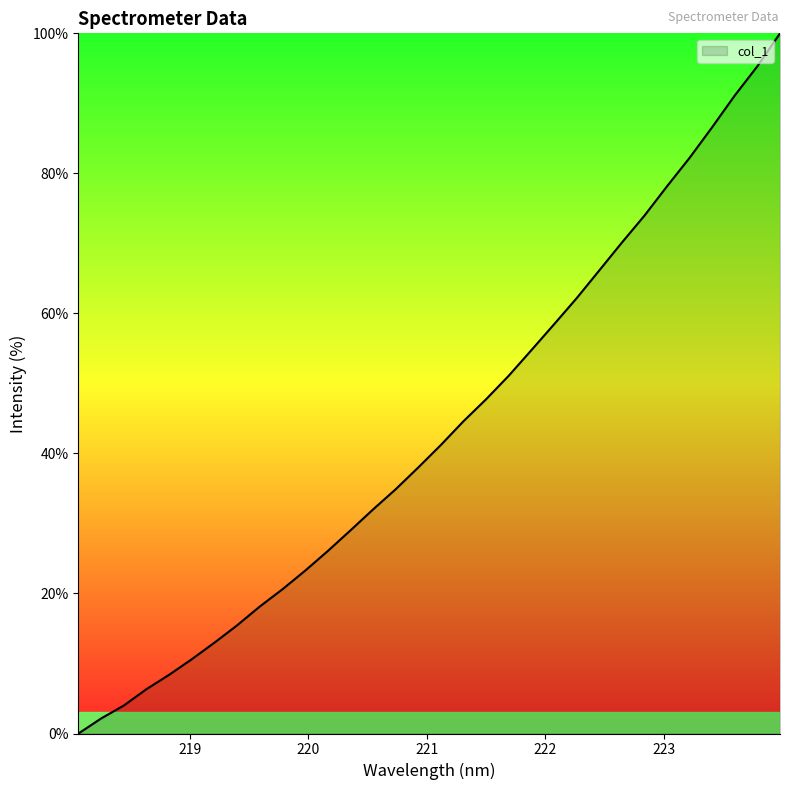

What is the difference between the maximum and minimum values?

100.0